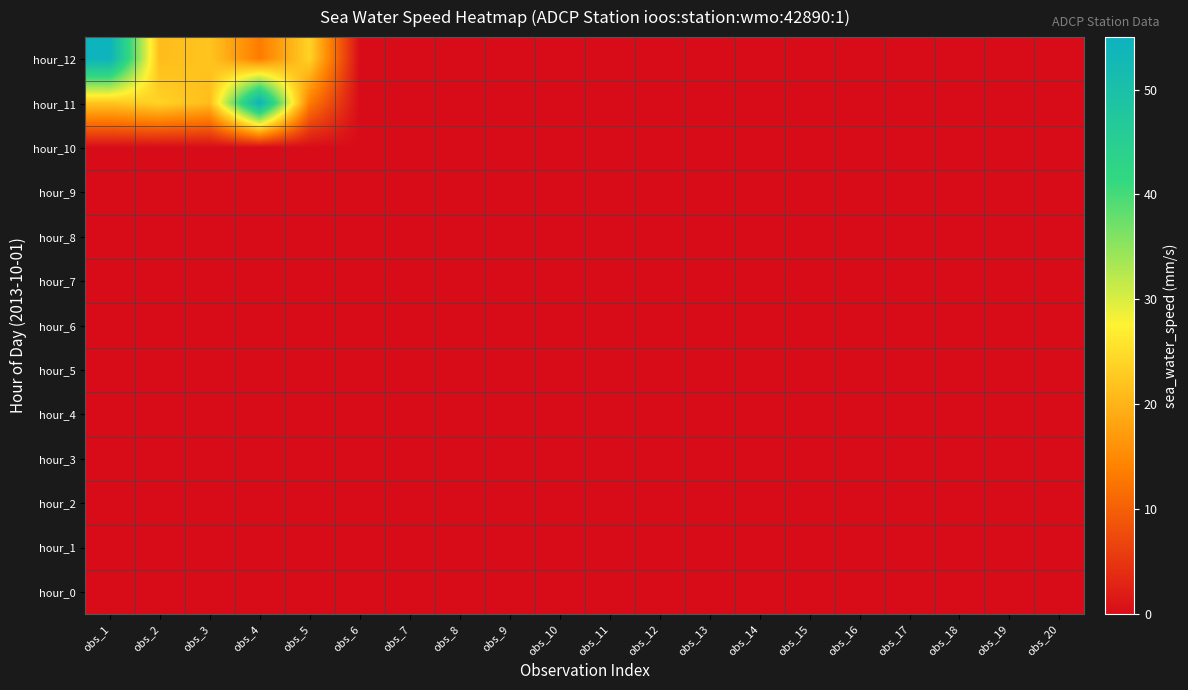

Which series has the widest spread of values?

hour_11